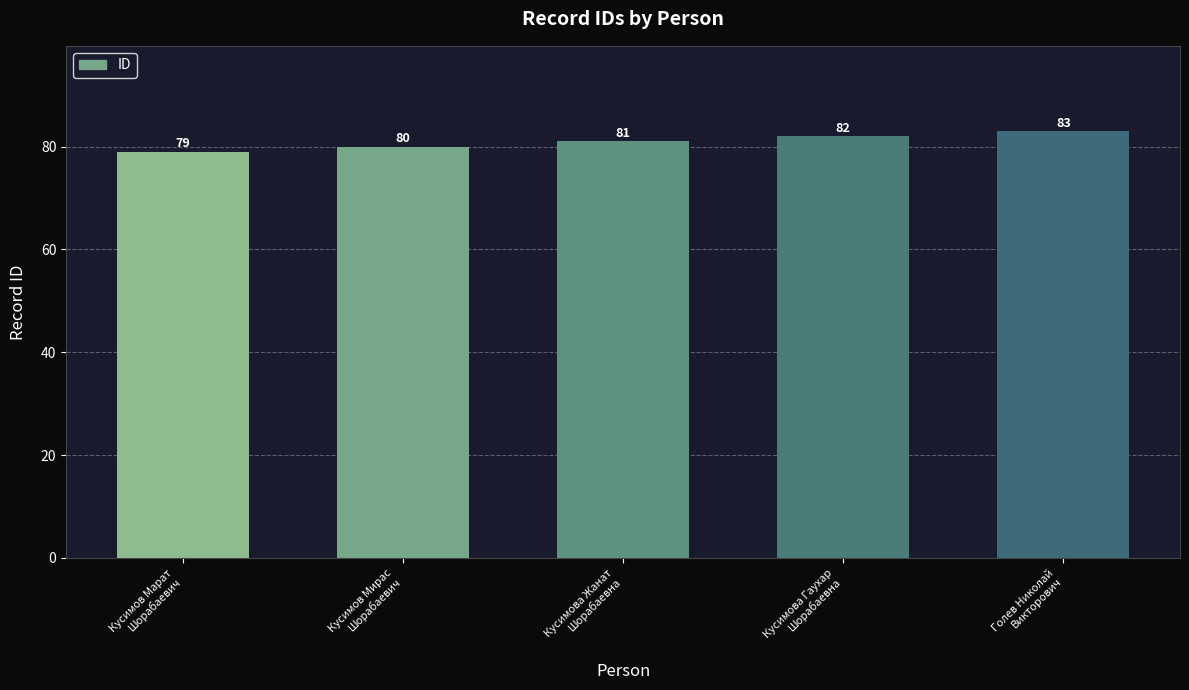

What is the change in value from Кусимова Жанат
Шорабаевна to Голев Николай
Викторович?

+2